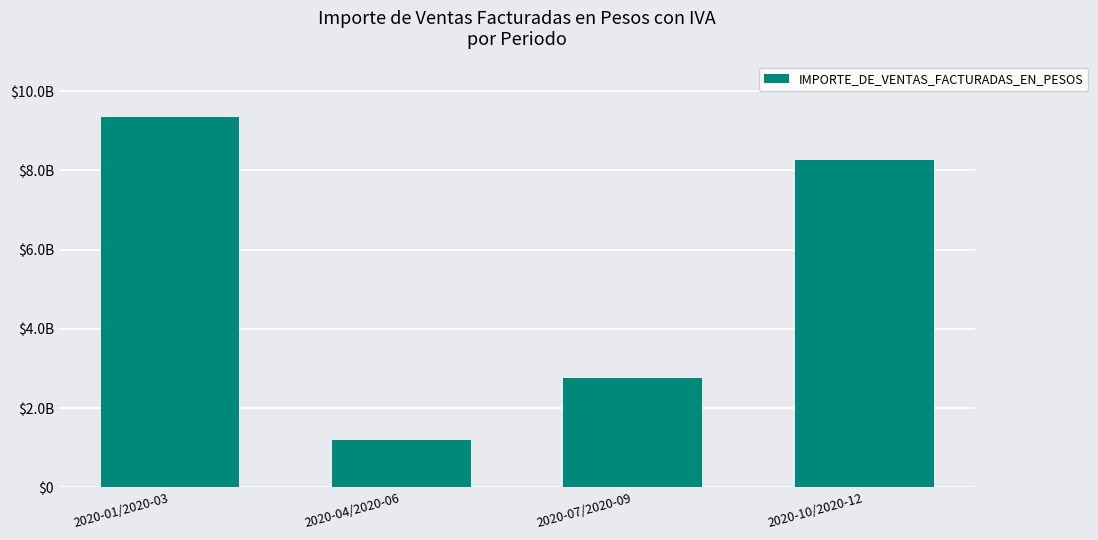

True or false: the data shows 1201850946 at 2020-04/2020-06.

True